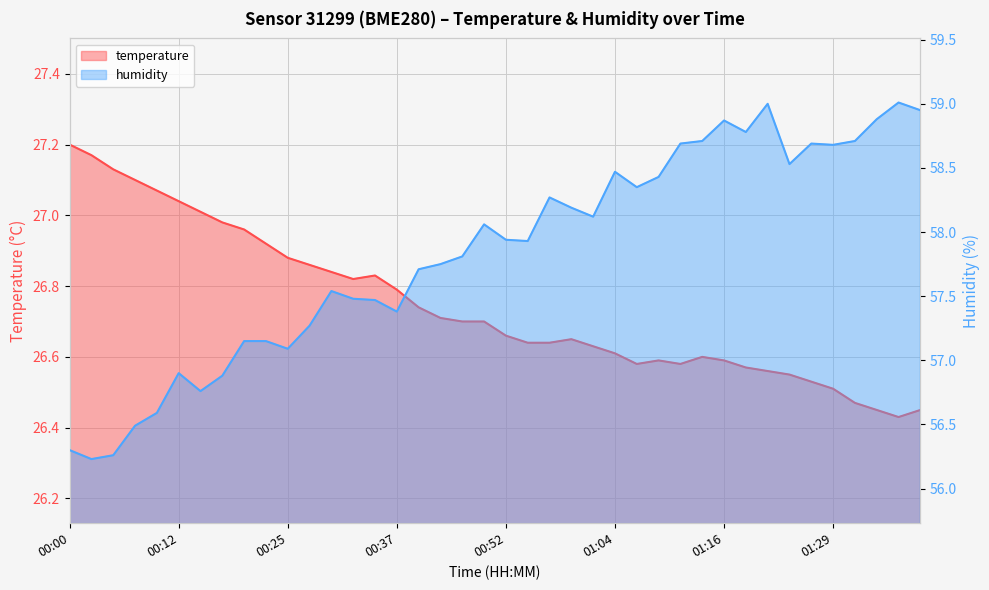

How many distinct data groups are displayed?

2